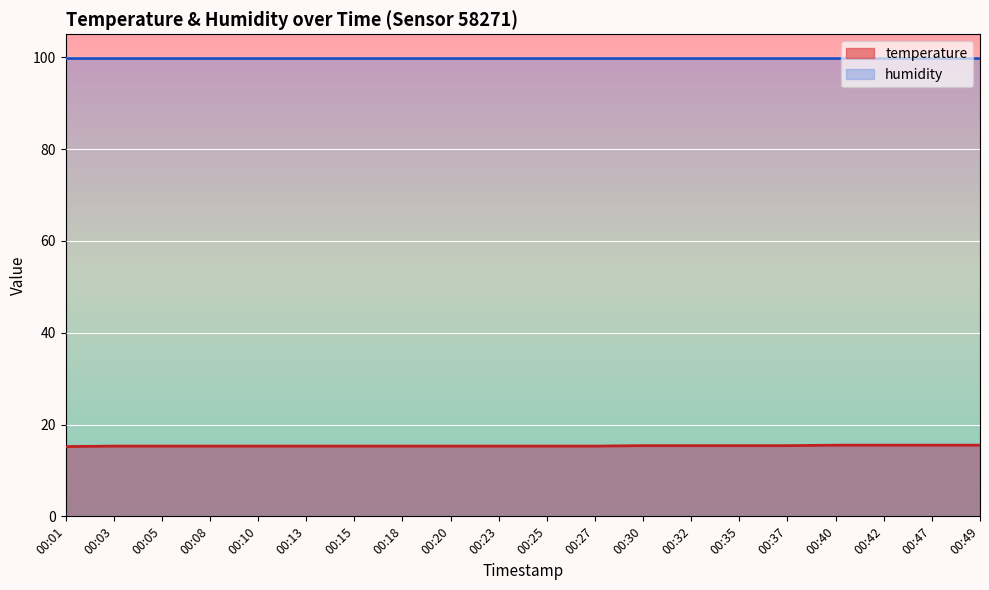

Rank the categories by value from highest to lowest.

00:40, 00:42, 00:47, 00:49, 00:30, 00:32, 00:35, 00:37, 00:03, 00:05, 00:08, 00:10, 00:13, 00:15, 00:18, 00:20, 00:23, 00:25, 00:27, 00:01